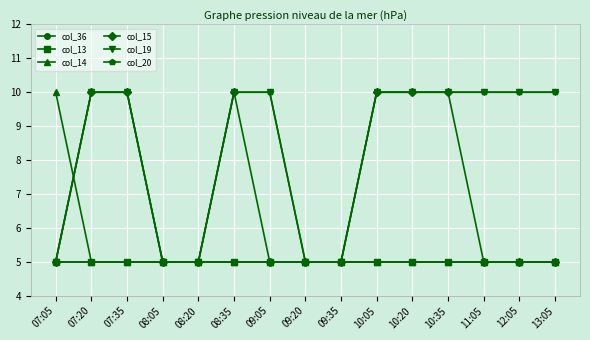

What is the smallest value displayed?

5